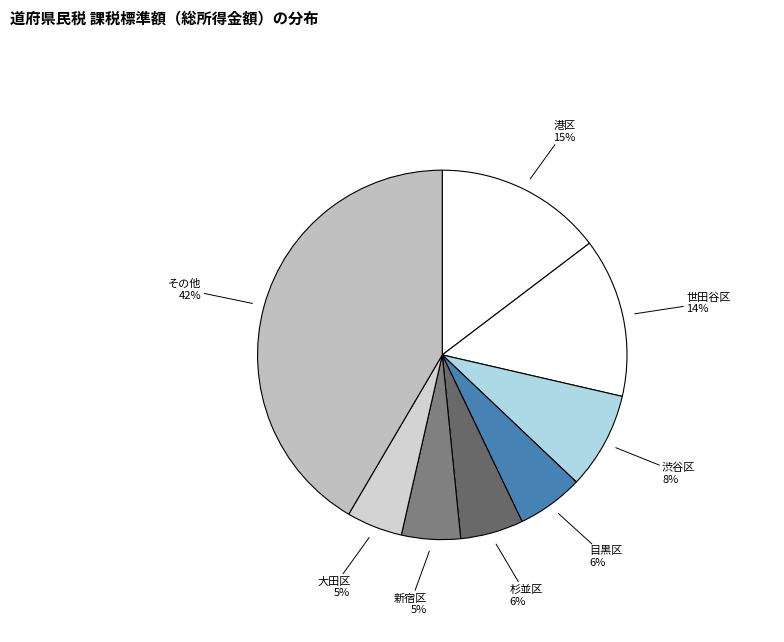

Count the number of slices in the pie.

8